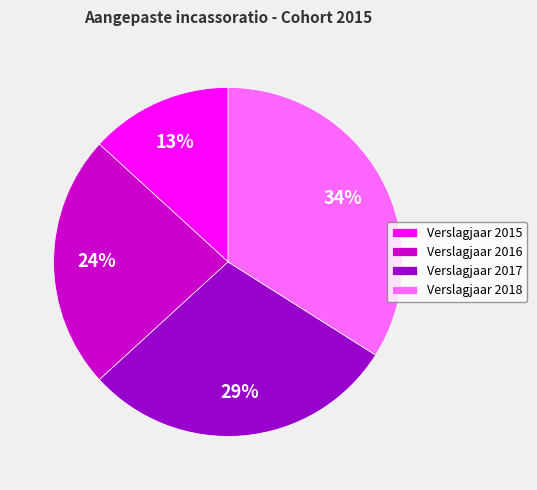

To the nearest percent, what is the combined percentage of Verslagjaar 2018 and Verslagjaar 2017?

63%